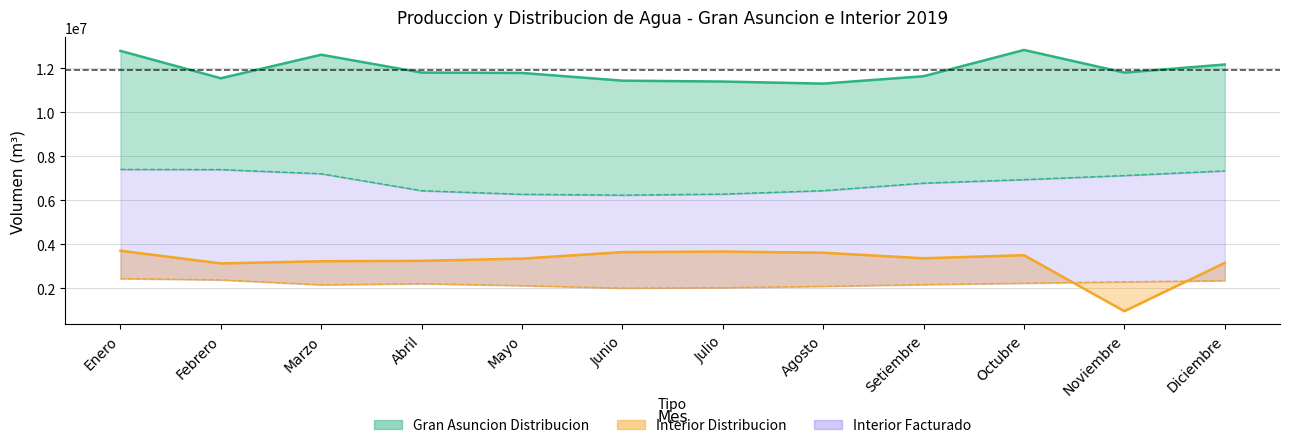

True or false: Gran Asuncion Distribucion has a value of 11550330 at Febrero.

True